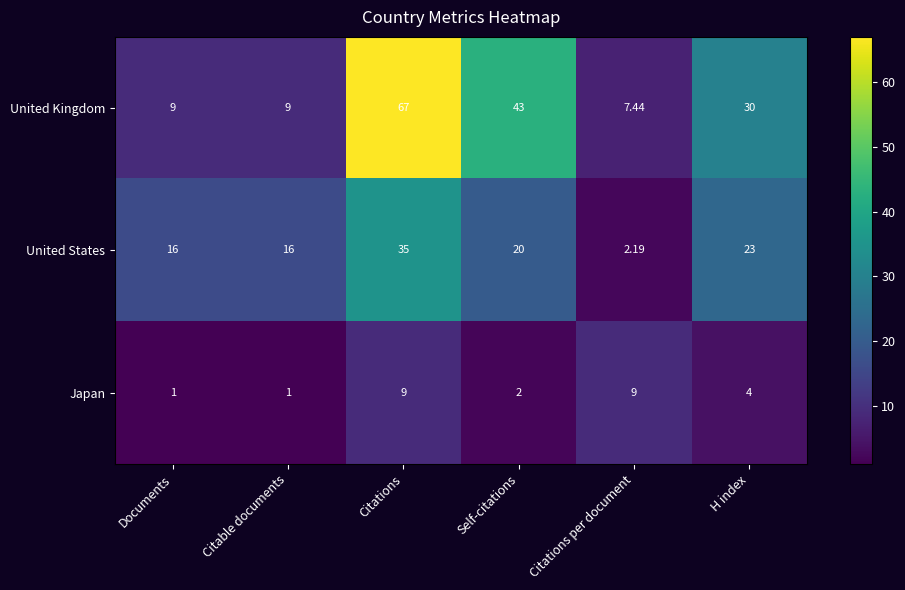

At which category is the sum across all series the highest?

Citations